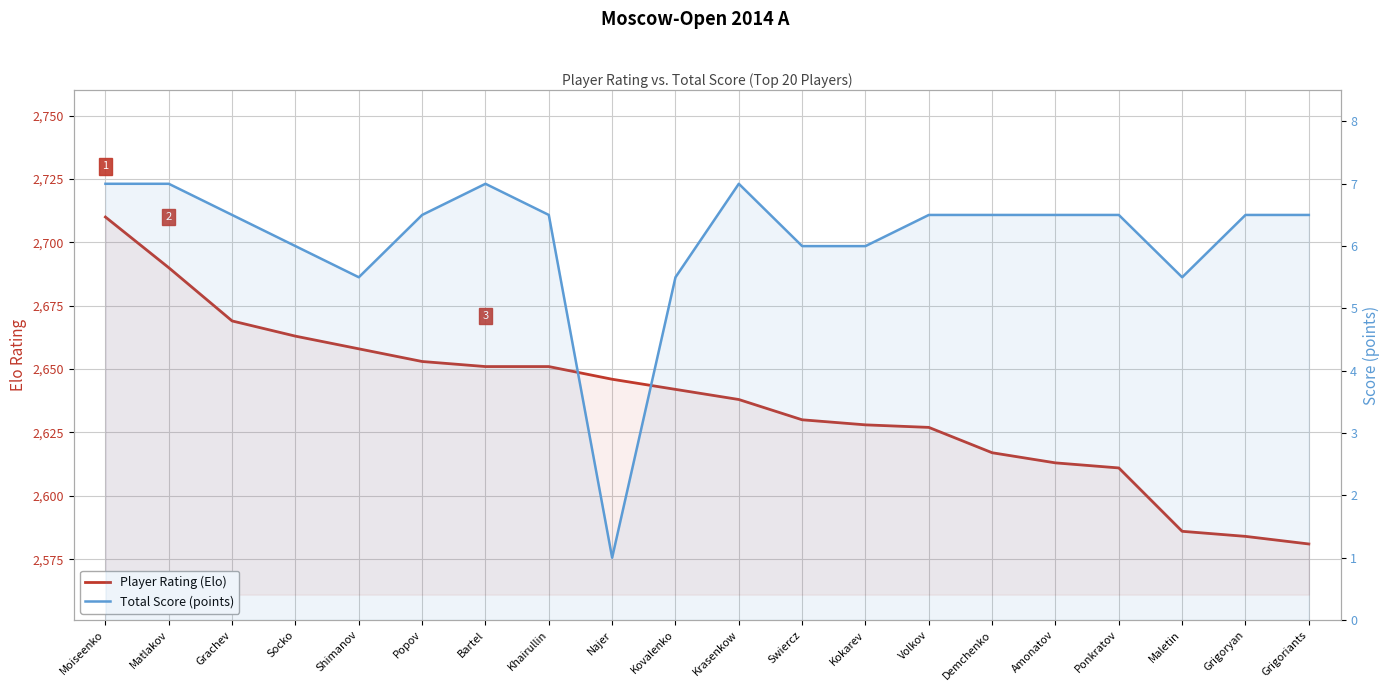

How many data points in Total Score (points) are less than 6?

4